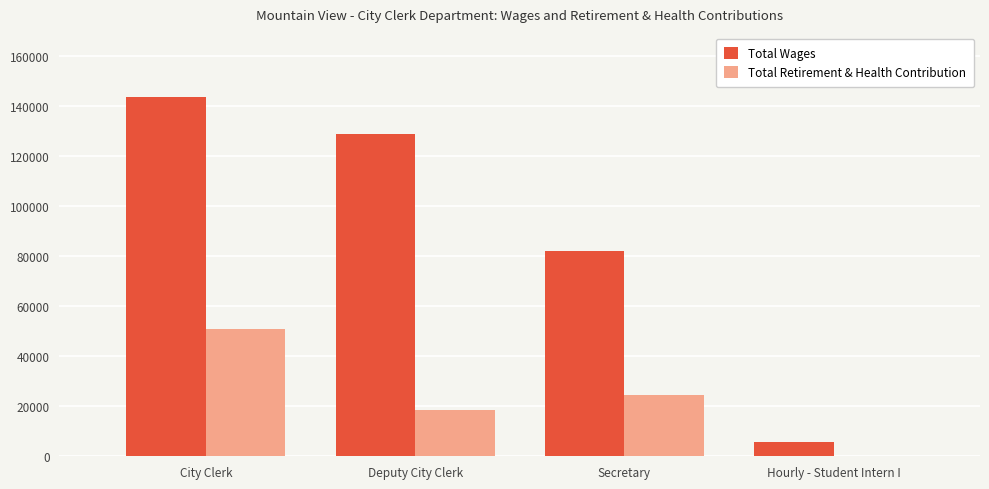

Between City Clerk and Secretary, which series saw the biggest shift?

Total Wages